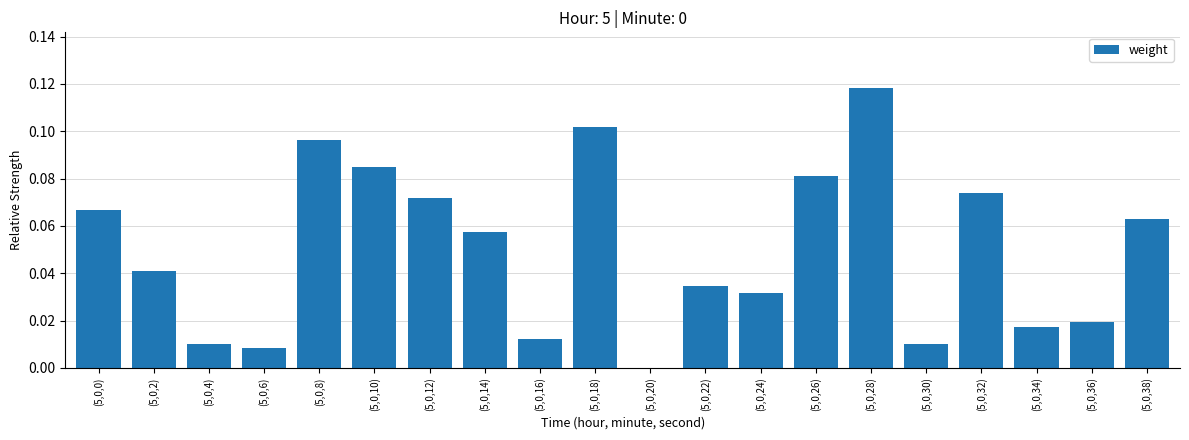

What is the sum of all values?

1.0